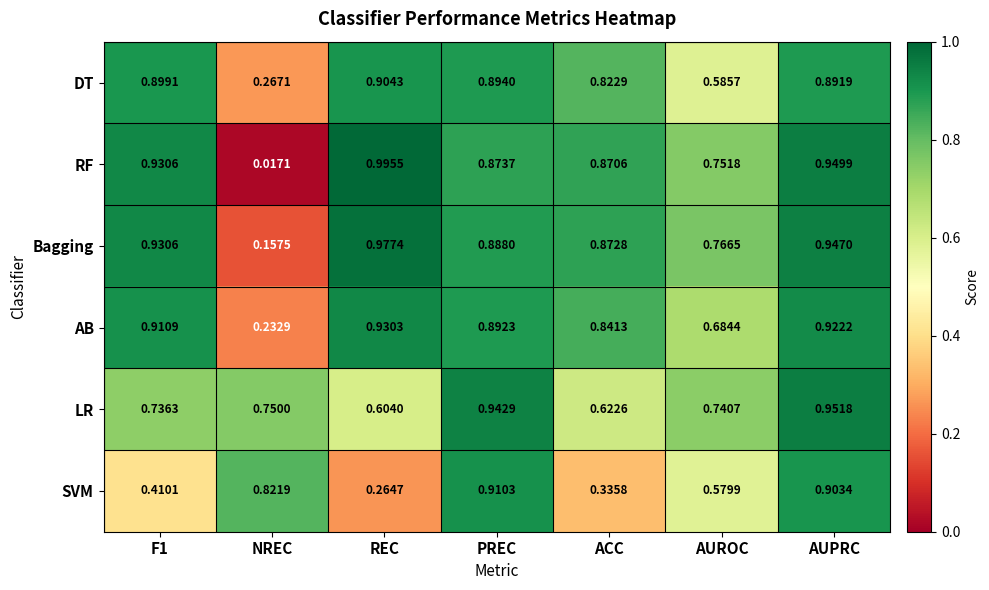

Which category has the lowest value across all series?

NREC